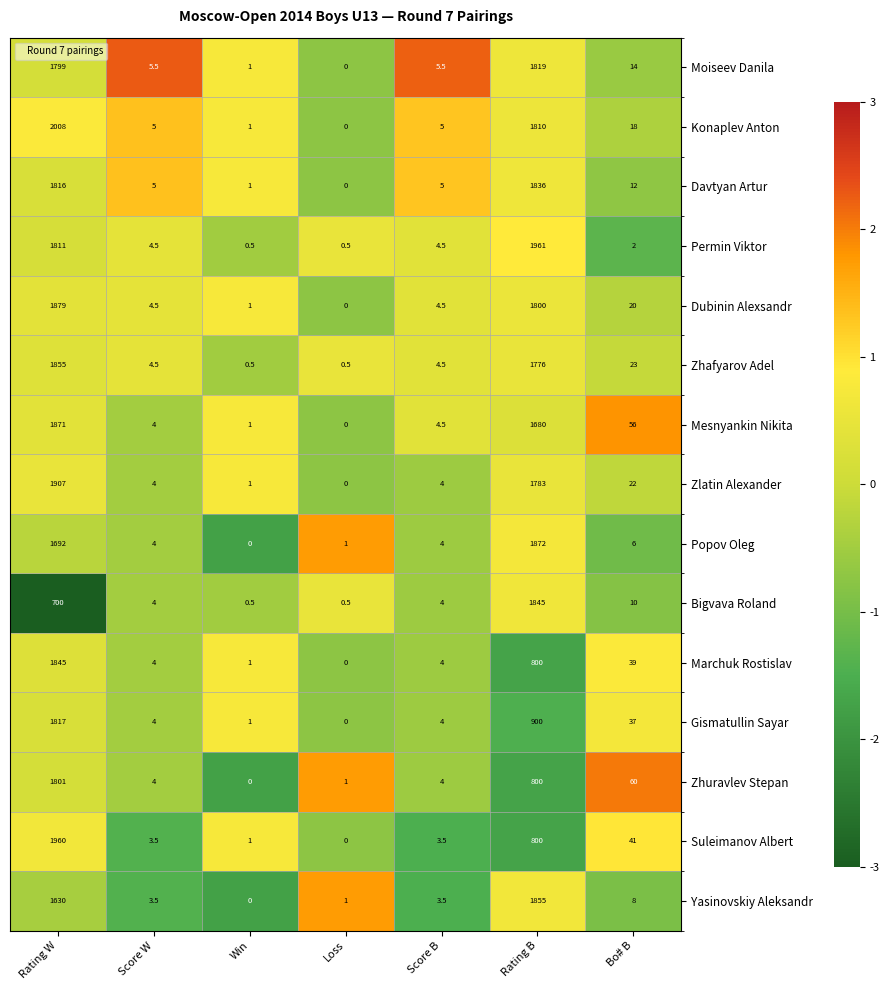

What is the difference between the second highest and minimum values in the Suleimanov Albert series?

800.0